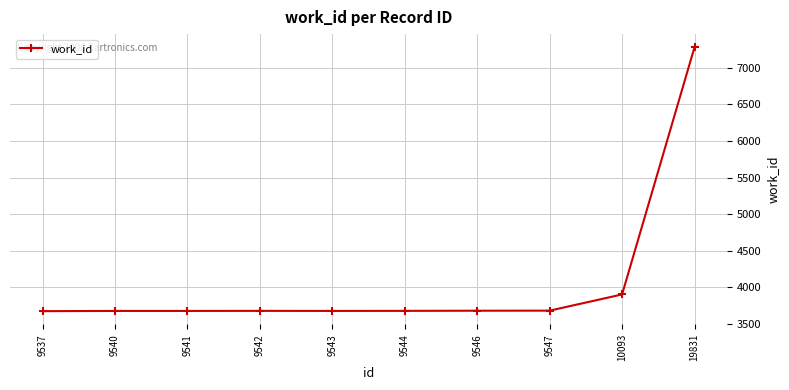

Which has a higher value, 9542 or 10093?

10093